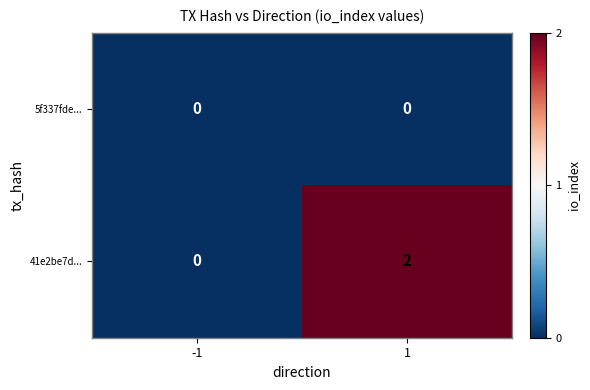

Rank the series by their maximum value, from highest to lowest.

41e2be7d..., 5f337fde...